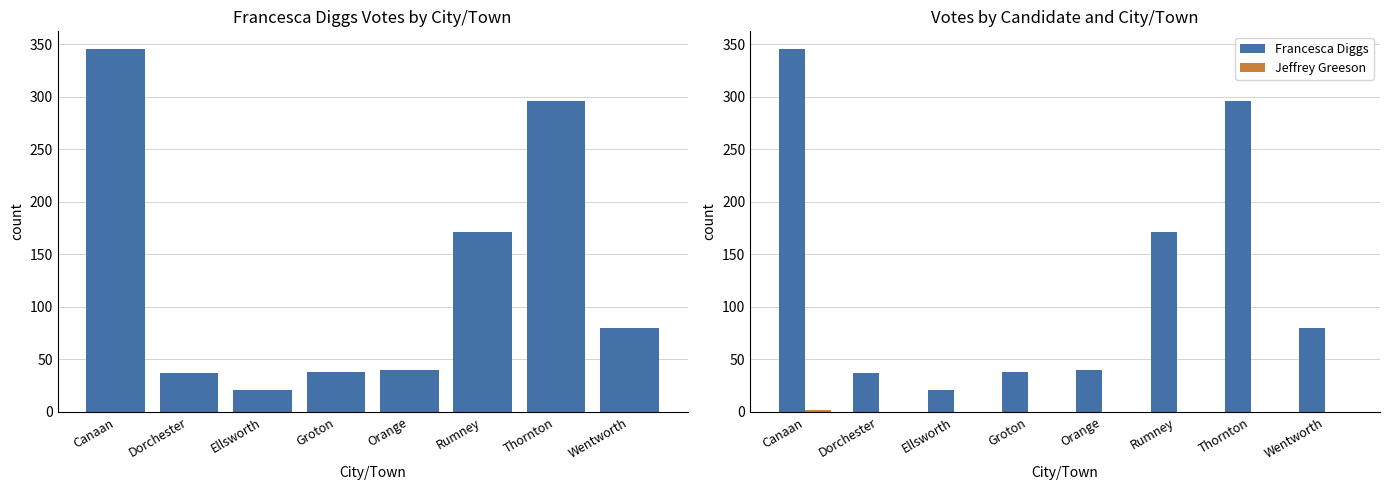

What is the maximum value for Jeffrey Greeson?

2